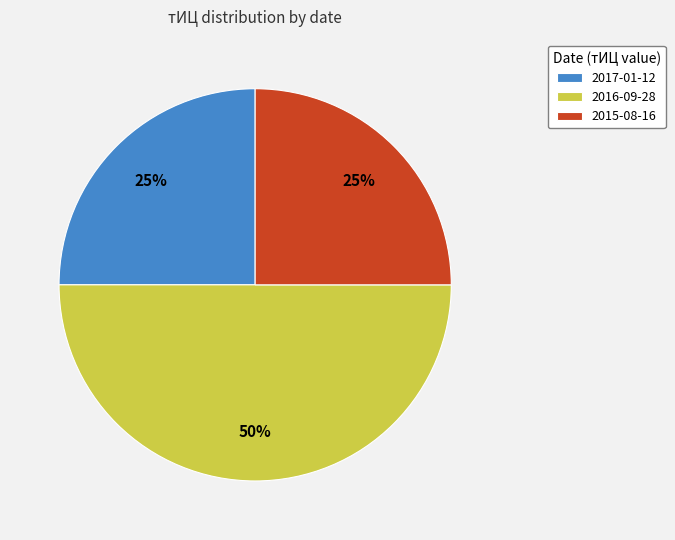

Does 2015-08-16 account for over 50% of the chart?

No